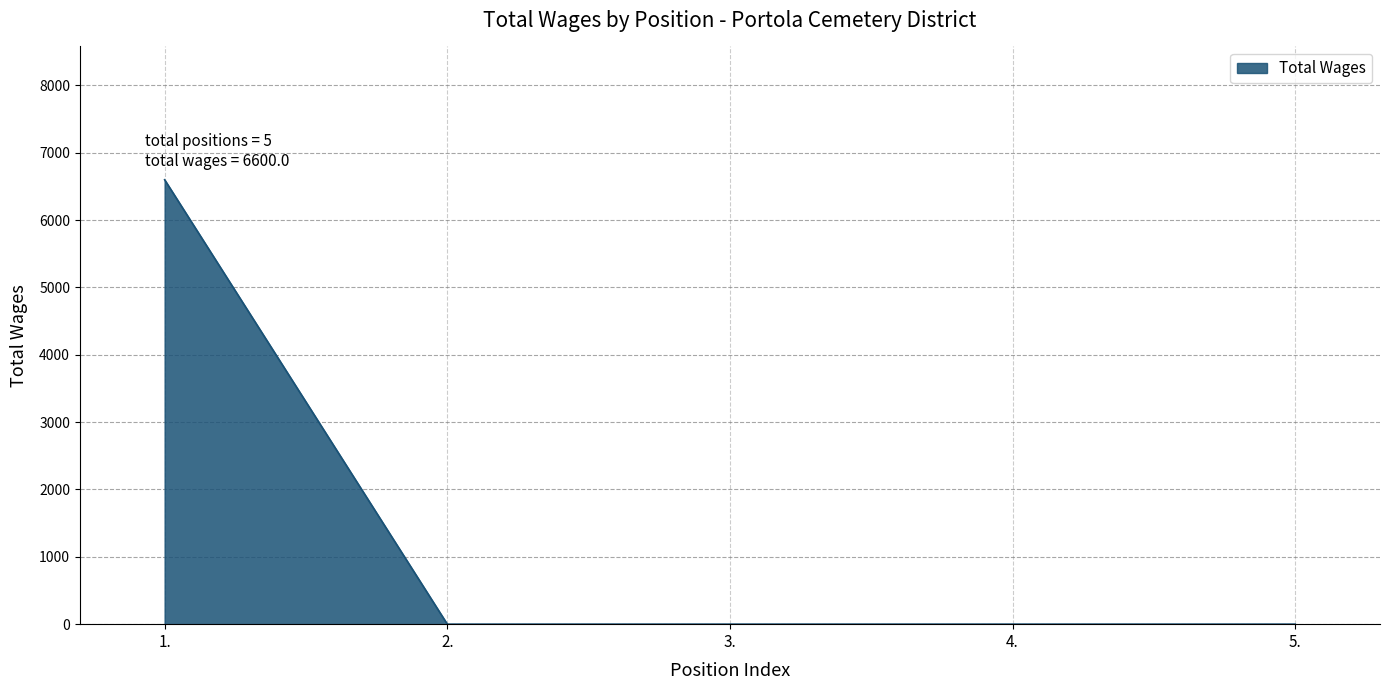

At which category does the chart reach its peak across all series?

1.